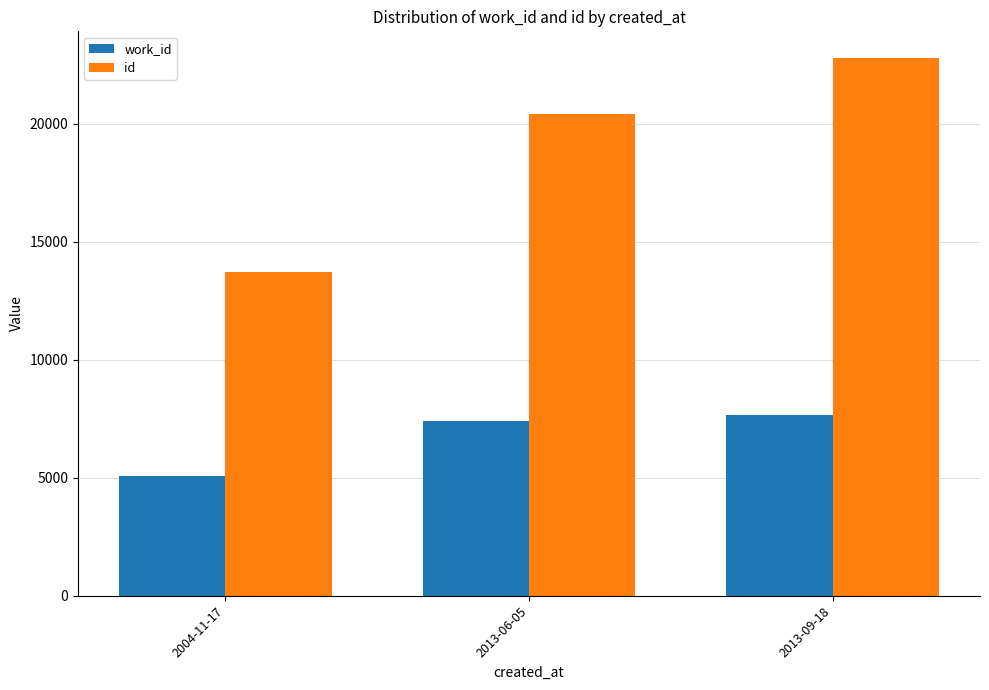

At which label is work_id closest to 6382?

2013-06-05